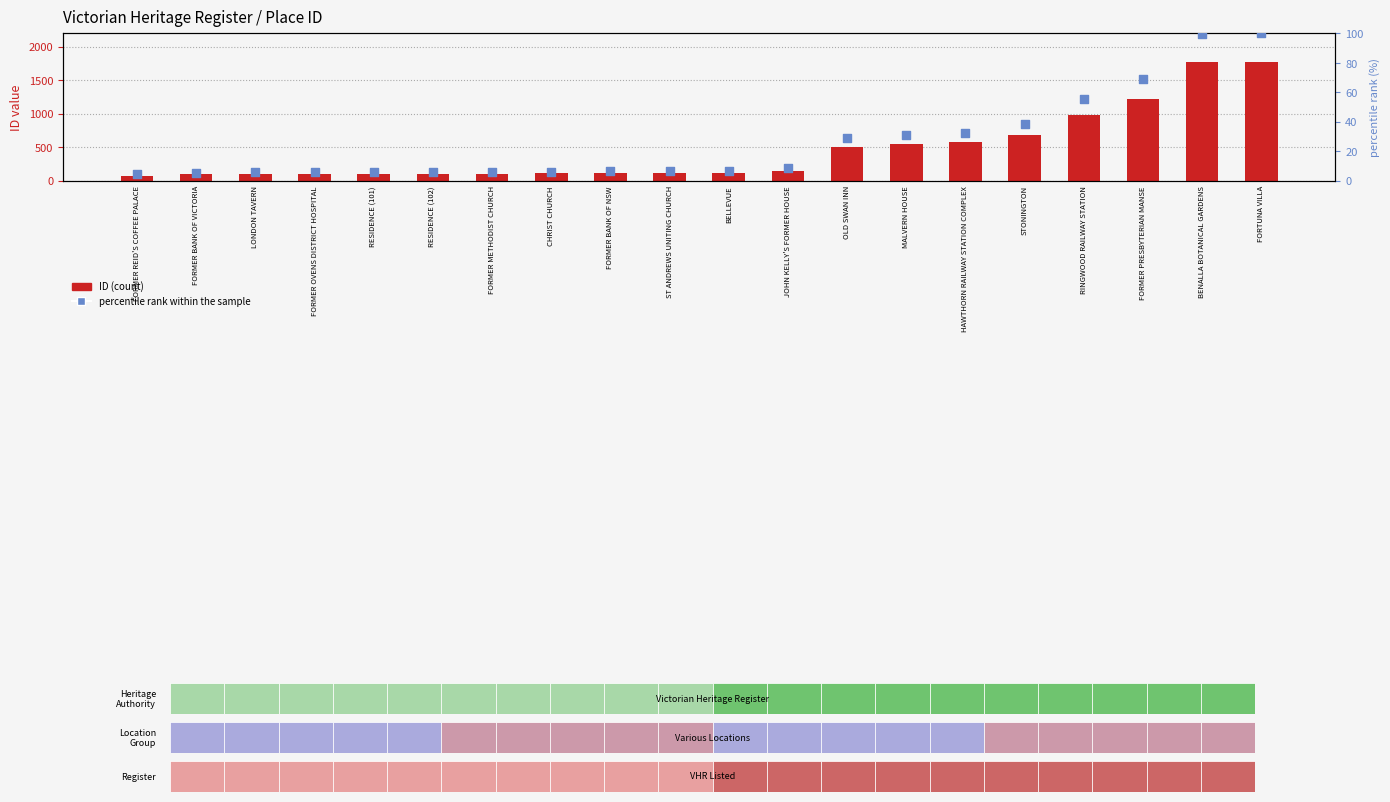

Which series has the widest spread of Y values?

ID